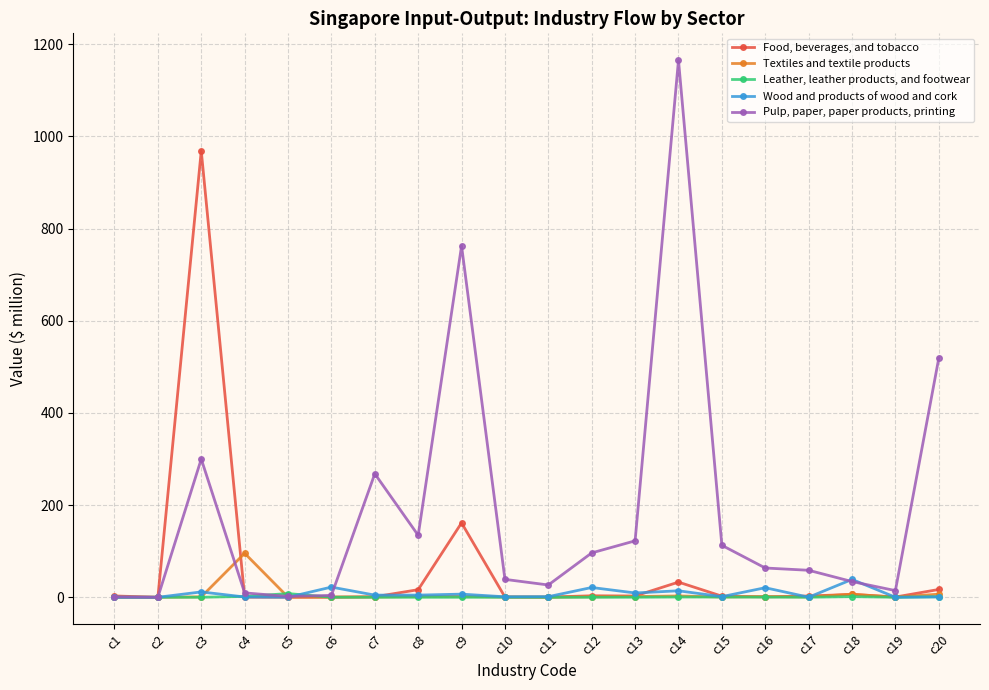

What is the sum of all Wood and products of wood and cork values?

159.2